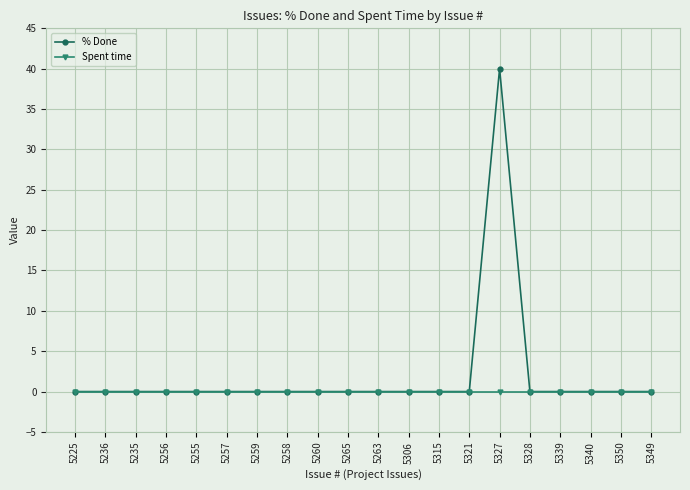

Reading left to right, extract all data points from this chart.

% Done: 0	0	0	0	0	0	0	0	0	0	0	0	0	0	40	0	0	0	0	0
Spent time: 0	0	0	0	0	0	0	0	0	0	0	0	0	0	0	0	0	0	0	0